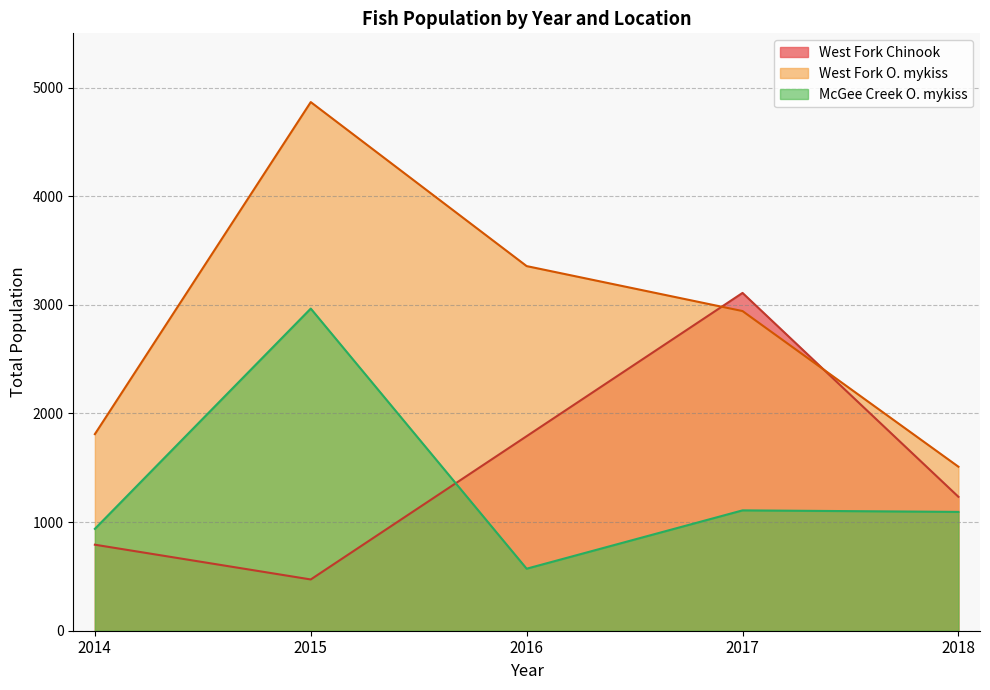

How many lines are shown in the chart?

3